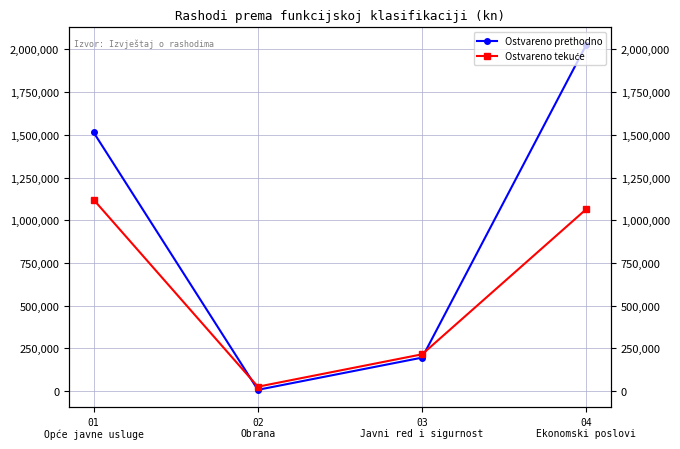

Where does the Ostvareno tekuće series first go above 1065592?

01
Opće javne usluge